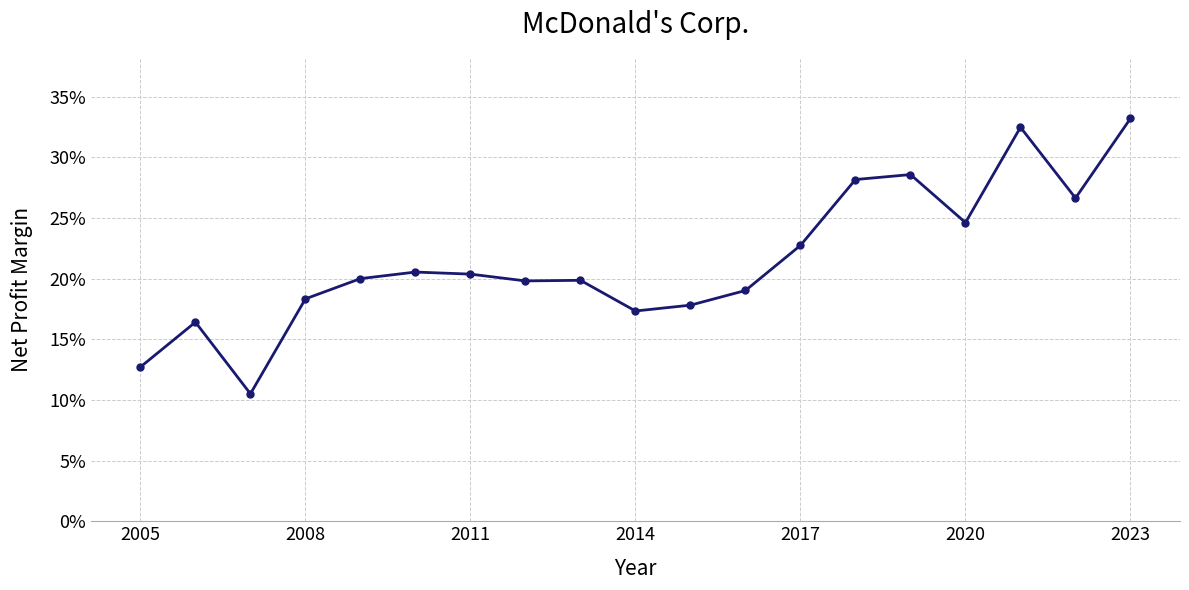

Is this an area chart (filled region under the line)?

No